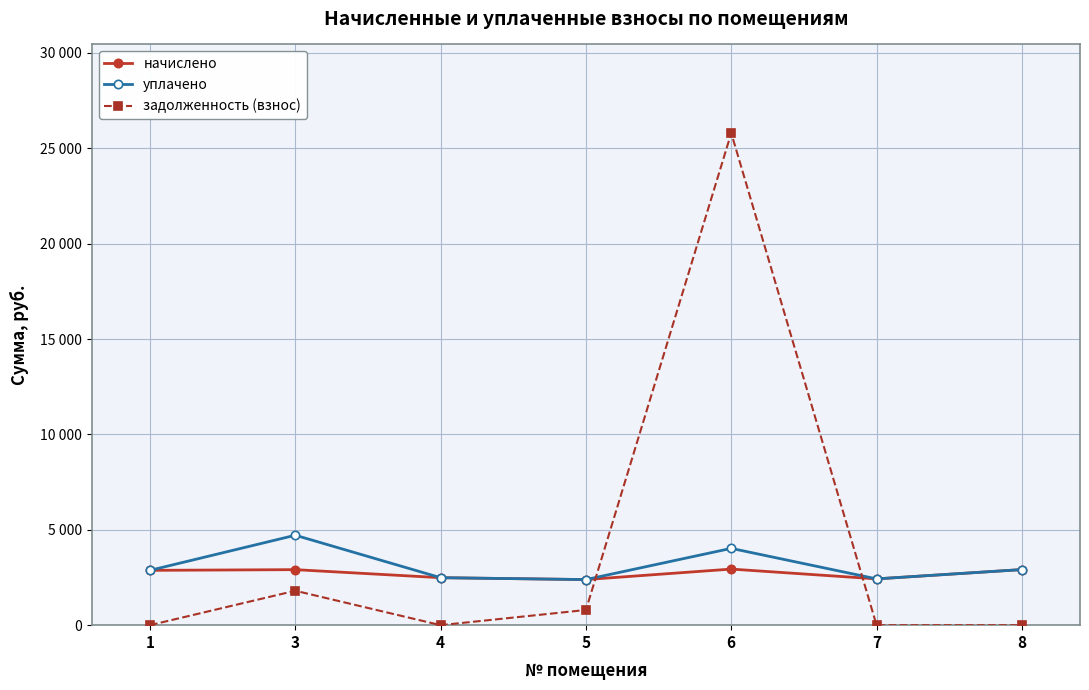

How many intersections are there between начислено and задолженность (взнос)?

2